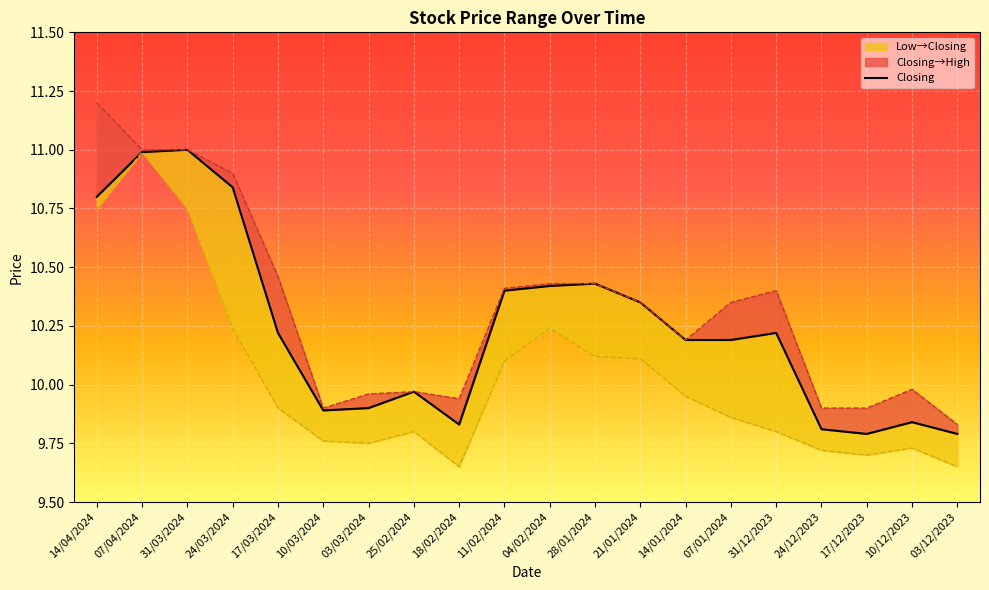

Reading left to right, list all the values displayed in this chart.

High: 11.2	11.0	11.0	10.9	10.5	9.9	10.0	10.0	9.9	10.4	10.4	10.4	10.3	10.2	10.3	10.4	9.9	9.9	10.0	9.8
Closing: 10.8	11.0	11.0	10.8	10.2	9.9	9.9	10.0	9.8	10.4	10.4	10.4	10.3	10.2	10.2	10.2	9.8	9.8	9.8	9.8
Low: 10.8	11.0	10.8	10.2	9.9	9.8	9.8	9.8	9.7	10.1	10.2	10.1	10.1	9.9	9.9	9.8	9.7	9.7	9.7	9.7